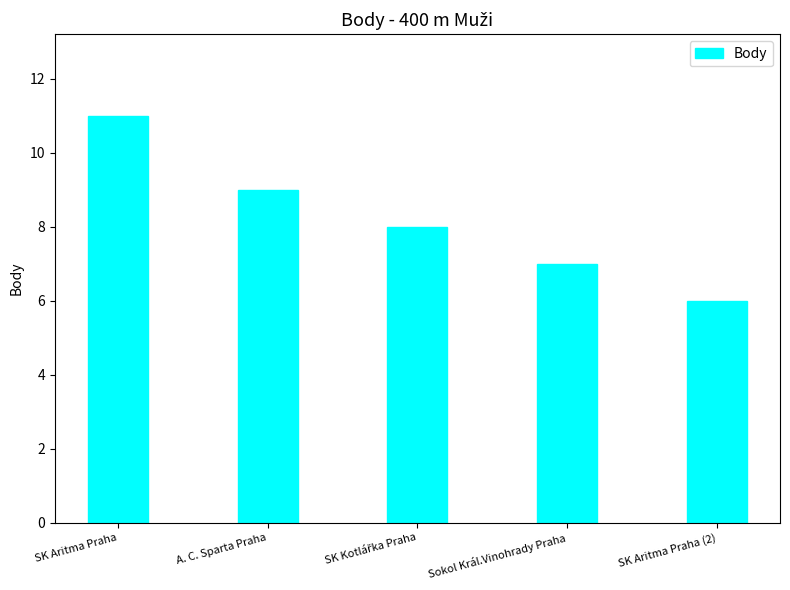

At which category does the chart reach its peak across all series?

SK Aritma Praha